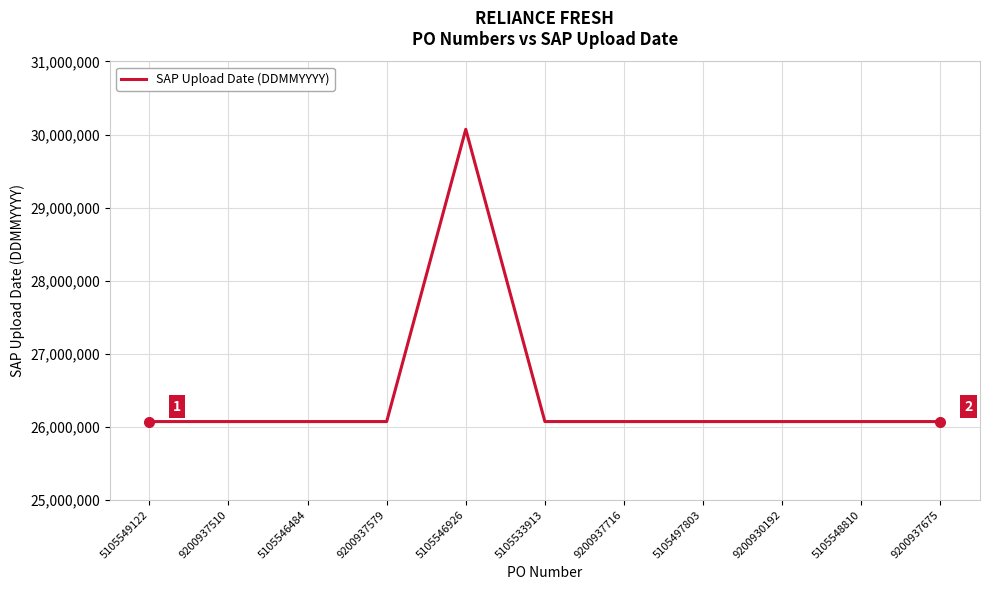

What is the ratio of the value at 9200937510 to the value at 5105546926?

0.9